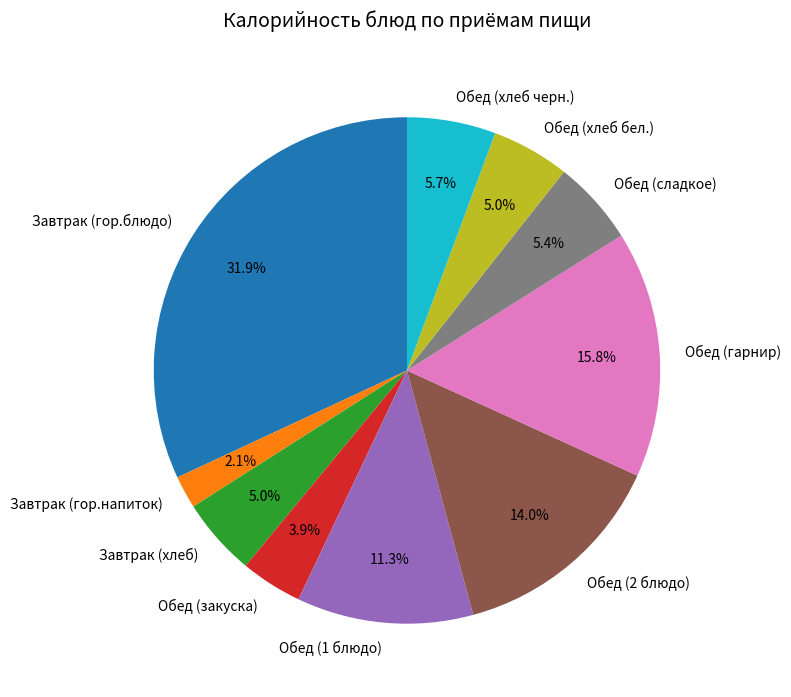

True or false: Обед (закуска) accounts for 4% of the total.

True